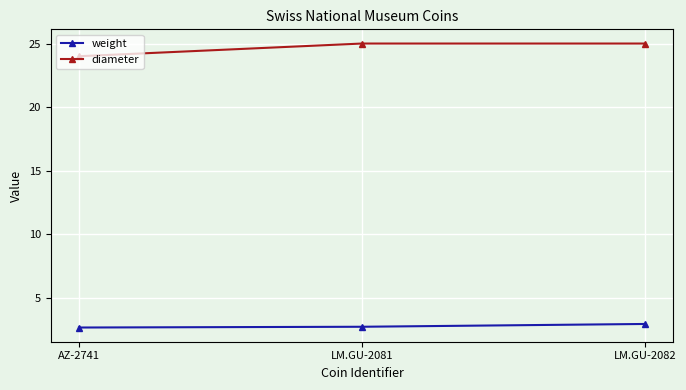

What are all the series names shown in the legend?

weight, diameter